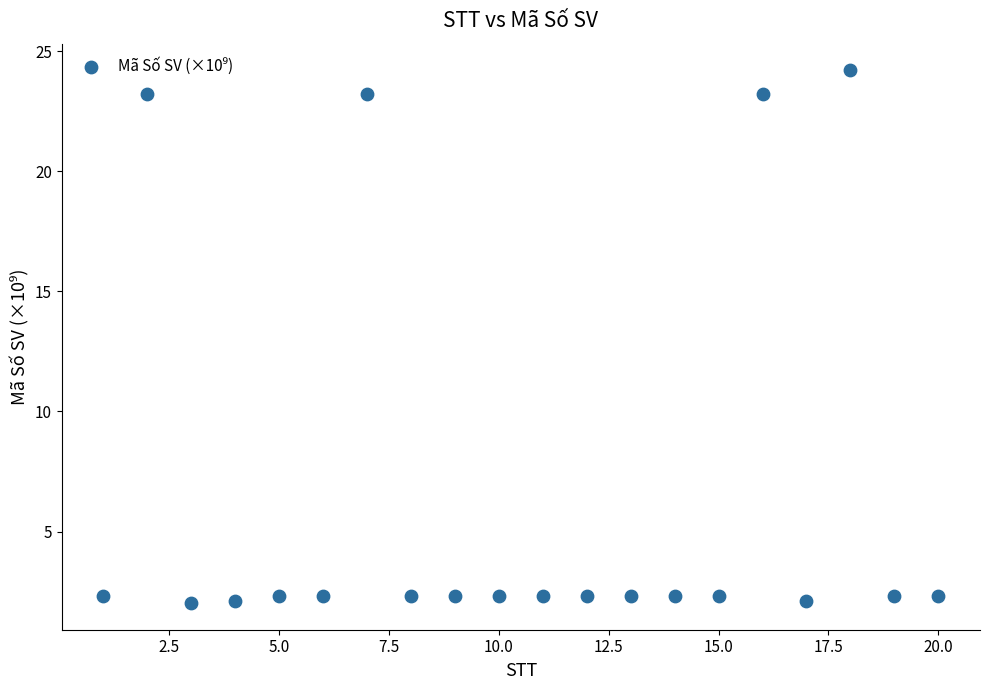

What is the range of X values (max minus min)?

19.0